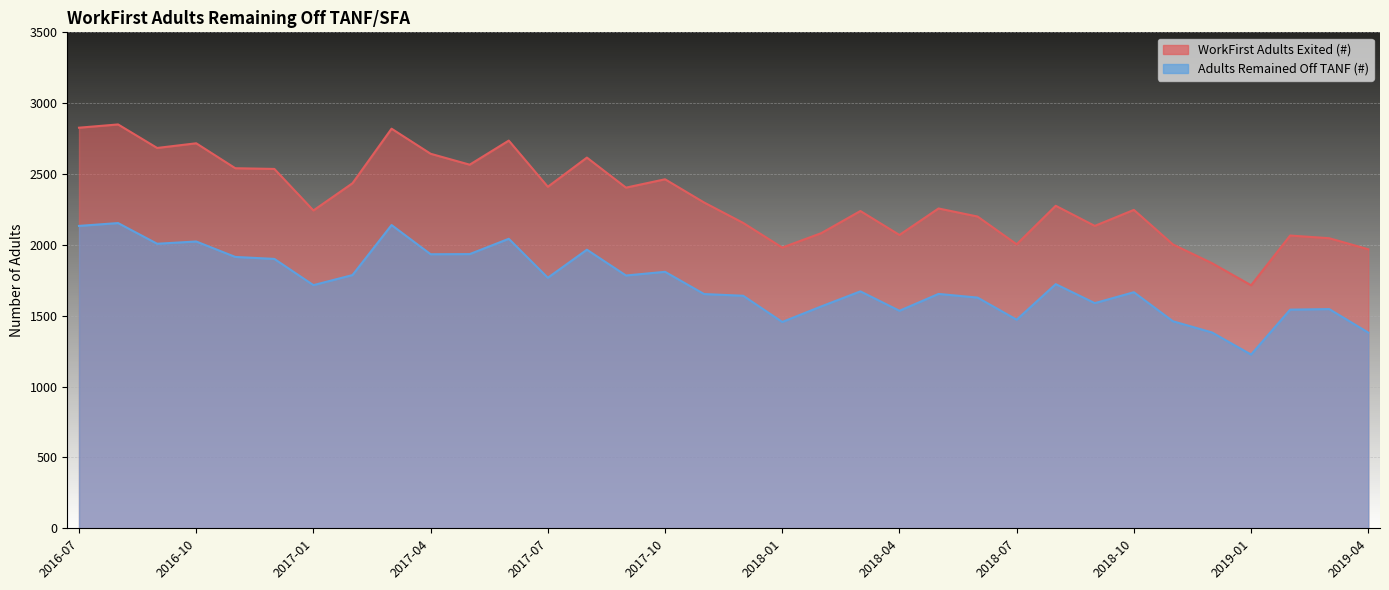

List the labels in order of Adults Remained Off TANF (#) value, smallest first.

2019-01, 2019-04, 2018-12, 2018-01, 2018-11, 2018-07, 2018-04, 2019-02, 2019-03, 2018-02, 2018-09, 2018-06, 2017-12, 2017-11, 2018-05, 2018-10, 2018-03, 2017-01, 2018-08, 2017-07, 2017-09, 2017-02, 2017-10, 2016-12, 2016-11, 2017-04, 2017-05, 2017-08, 2016-09, 2016-10, 2017-06, 2016-07, 2017-03, 2016-08